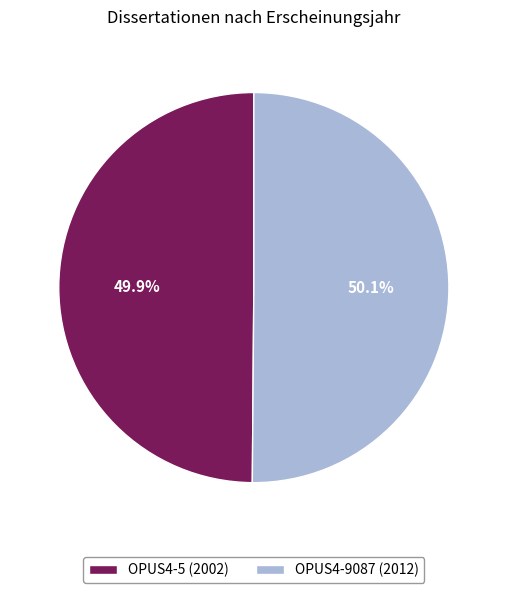

The OPUS4-9087 (2012) slice represents 50% of the pie. True or false?

True